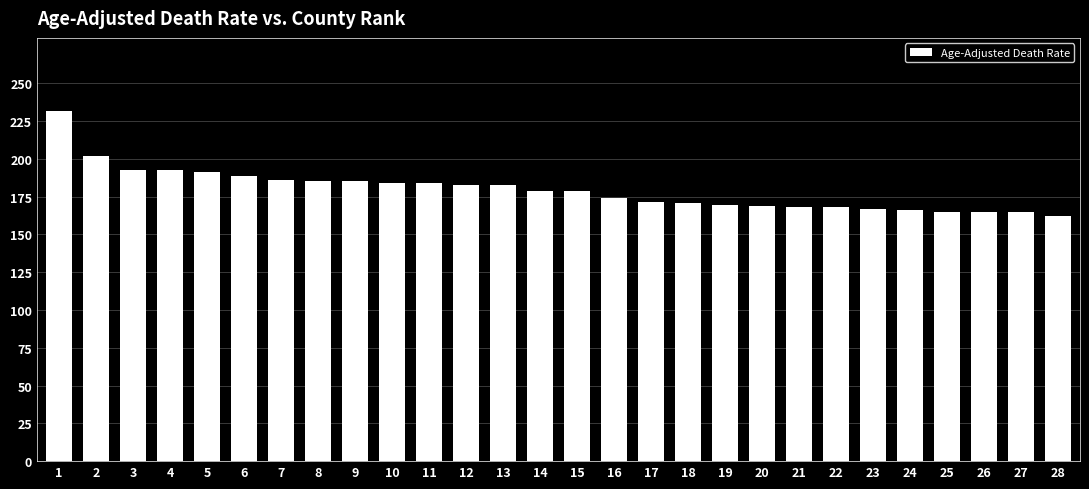

Read the value at 21.

168.3